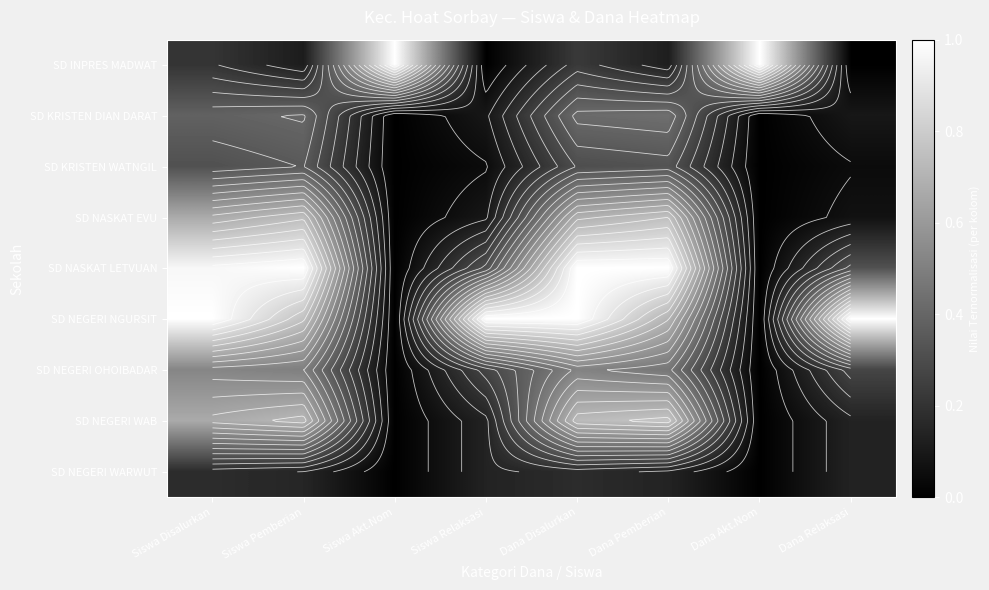

What is the difference between the highest and lowest values at Siswa Pemberian?

0.9